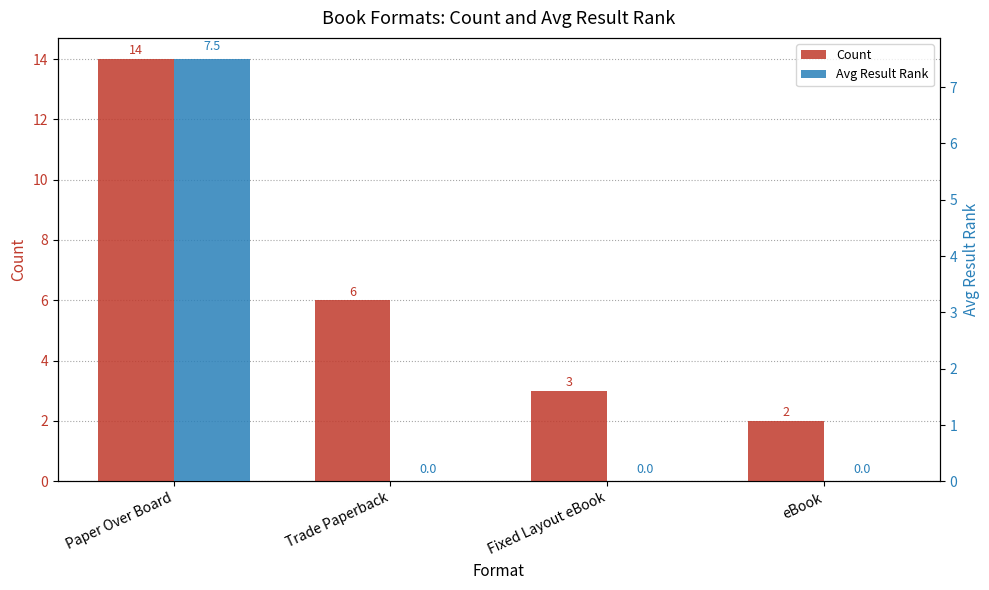

Which series changed the most between Paper Over Board and eBook?

Count